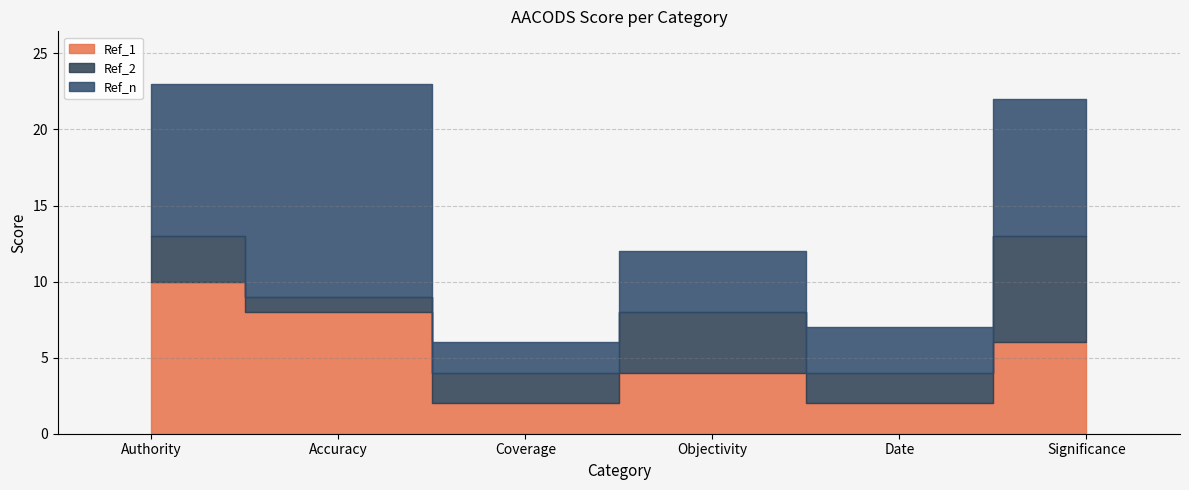

What are all the series names shown in the legend?

Ref_1, Ref_2, Ref_n